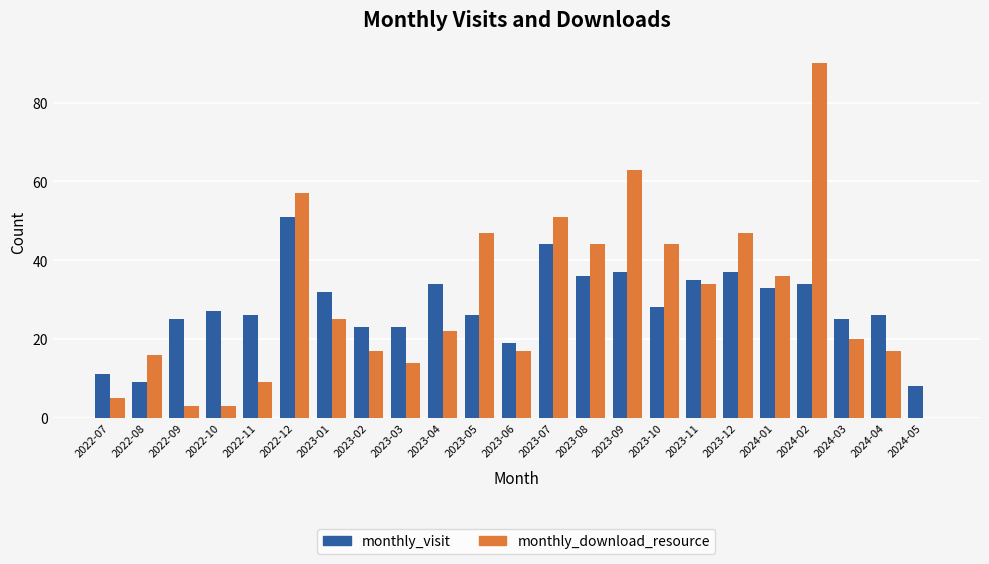

At which category is the sum across all series the highest?

2024-02